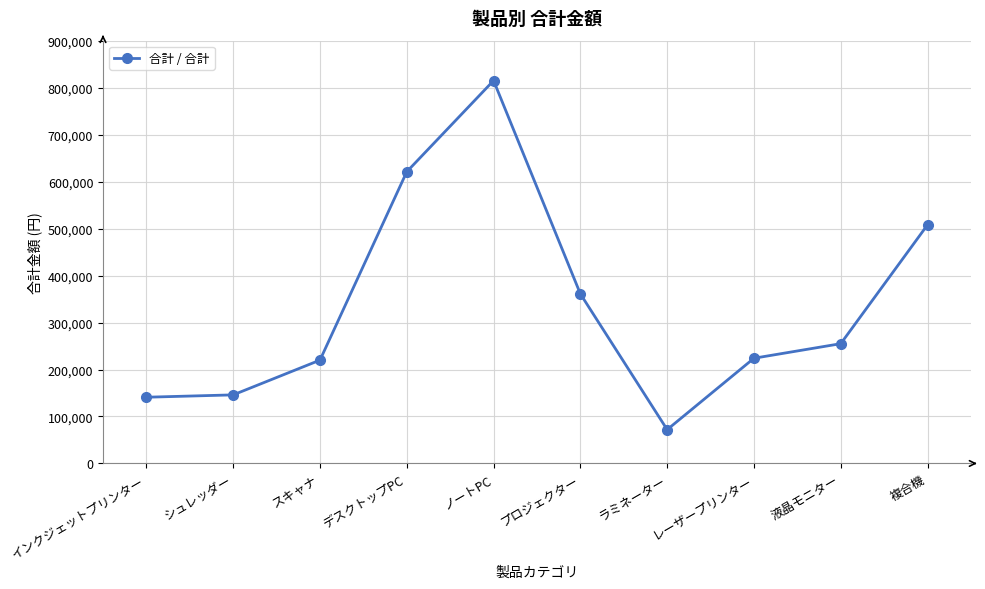

What is the label of the 2nd point from the left?

シュレッダー